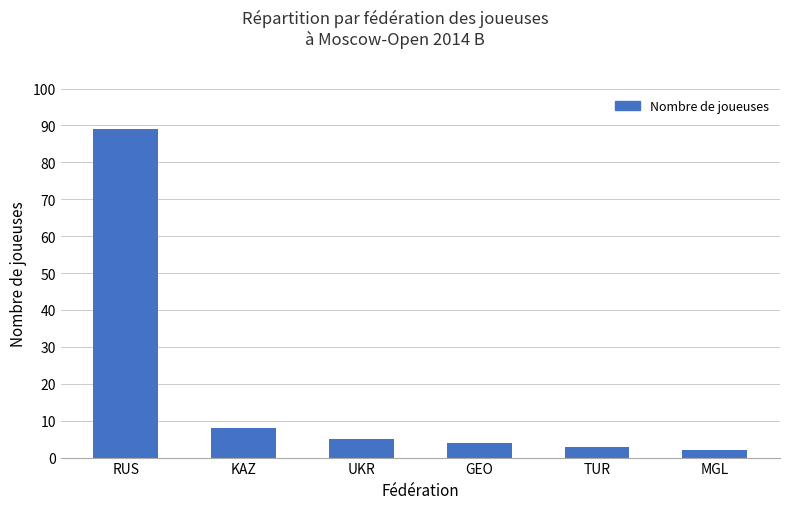

What is the greatest value displayed?

89